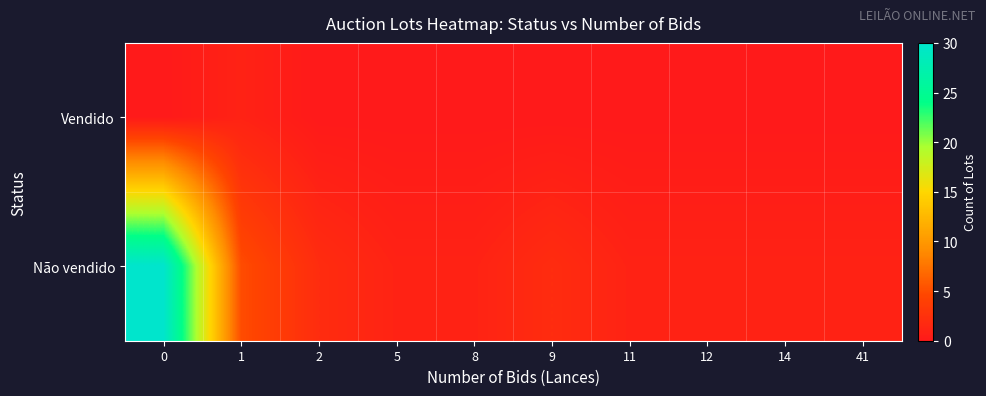

Rank the series at 2 from lowest to highest value.

Vendido, Não vendido